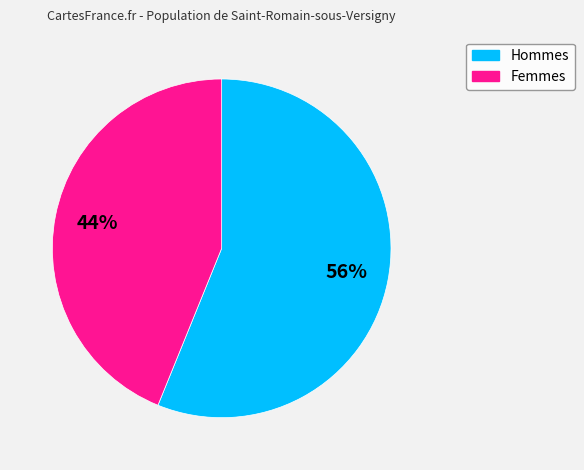

How many slices are in this pie chart?

2